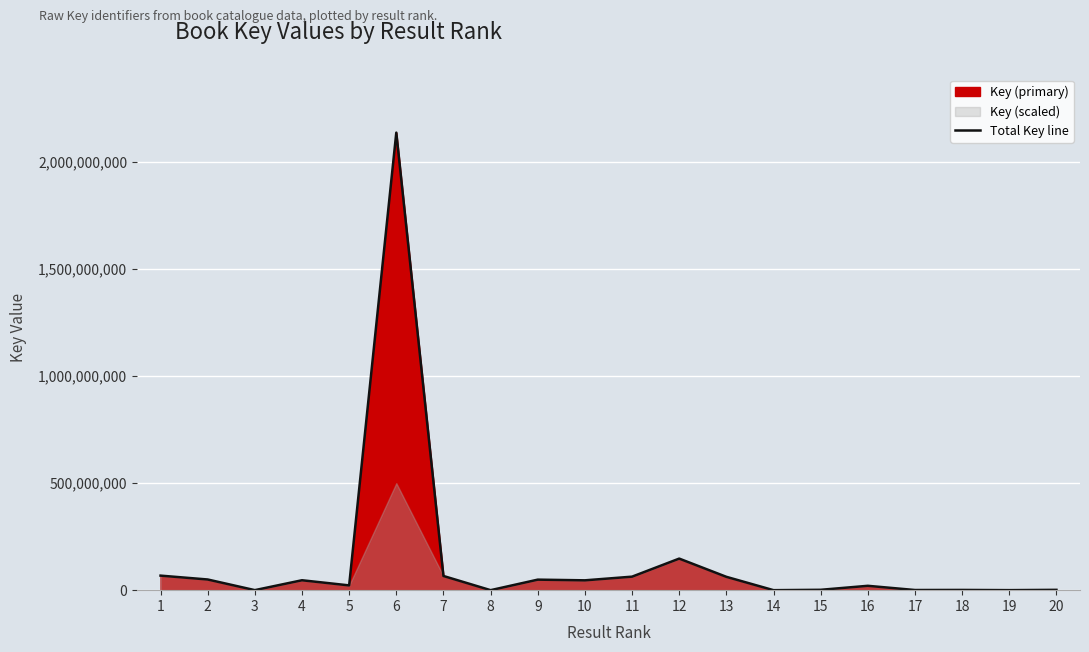

Rank the categories by value from lowest to highest.

14, 8, 3, 19, 17, 18, 20, 15, 16, 5, 10, 4, 9, 2, 13, 11, 7, 1, 12, 6